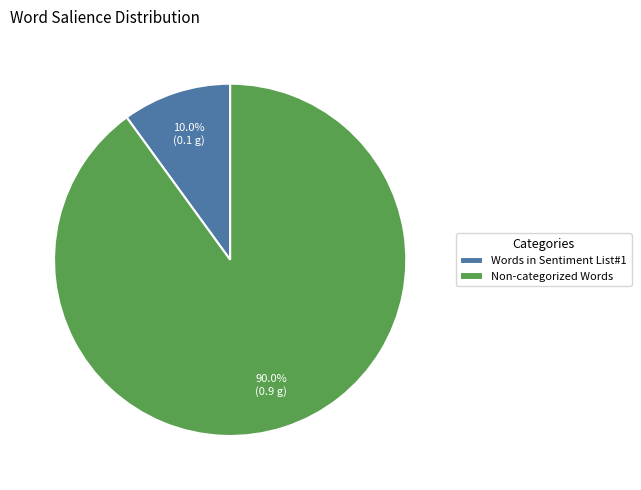

What percentage is NOT represented by Words in Sentiment List#1?

90.0%